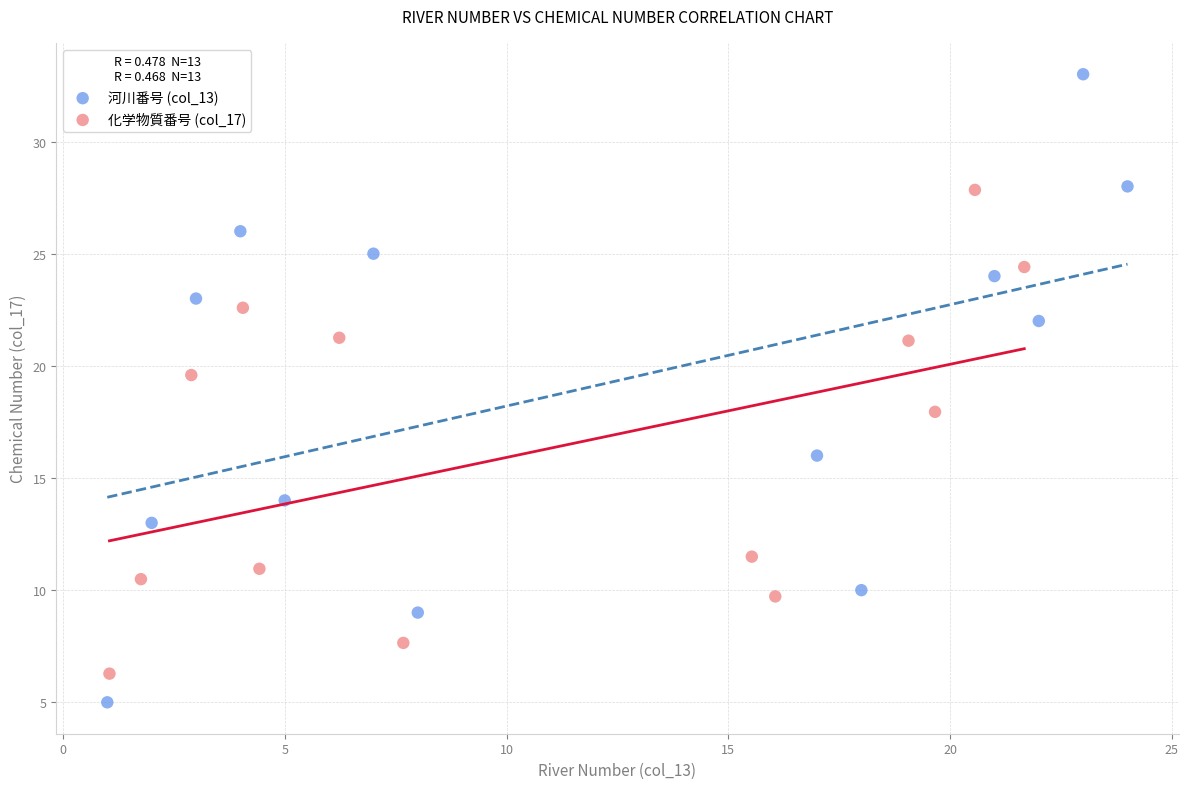

What are all the series names shown in the legend?

河川番号 (col_13), 化学物質番号 (col_17)